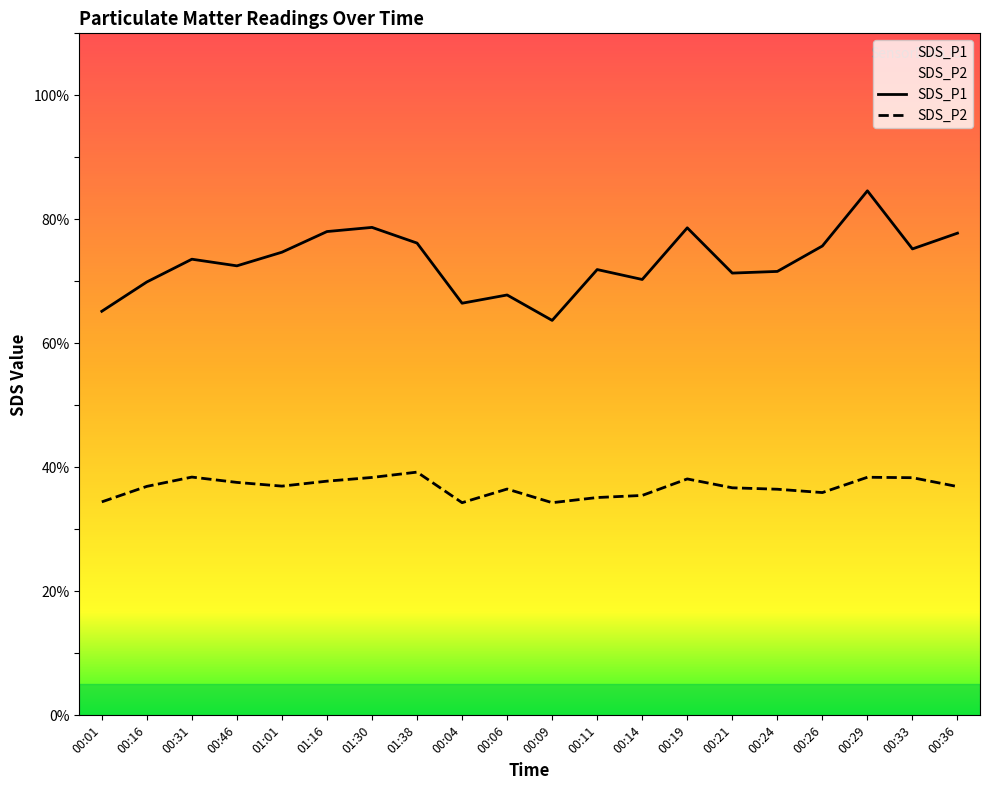

Which series has the largest total across all categories?

SDS_P1